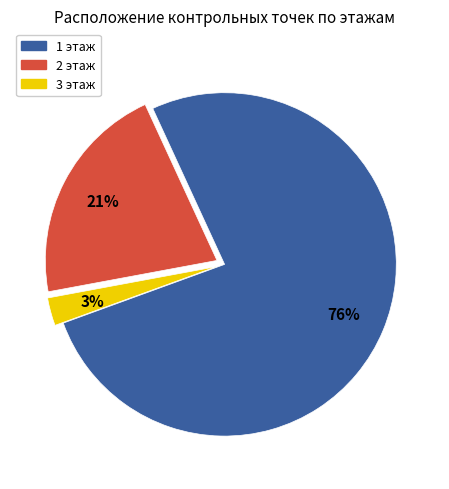

To the nearest percent, what is the combined percentage of 3 этаж and 2 этаж?

24%